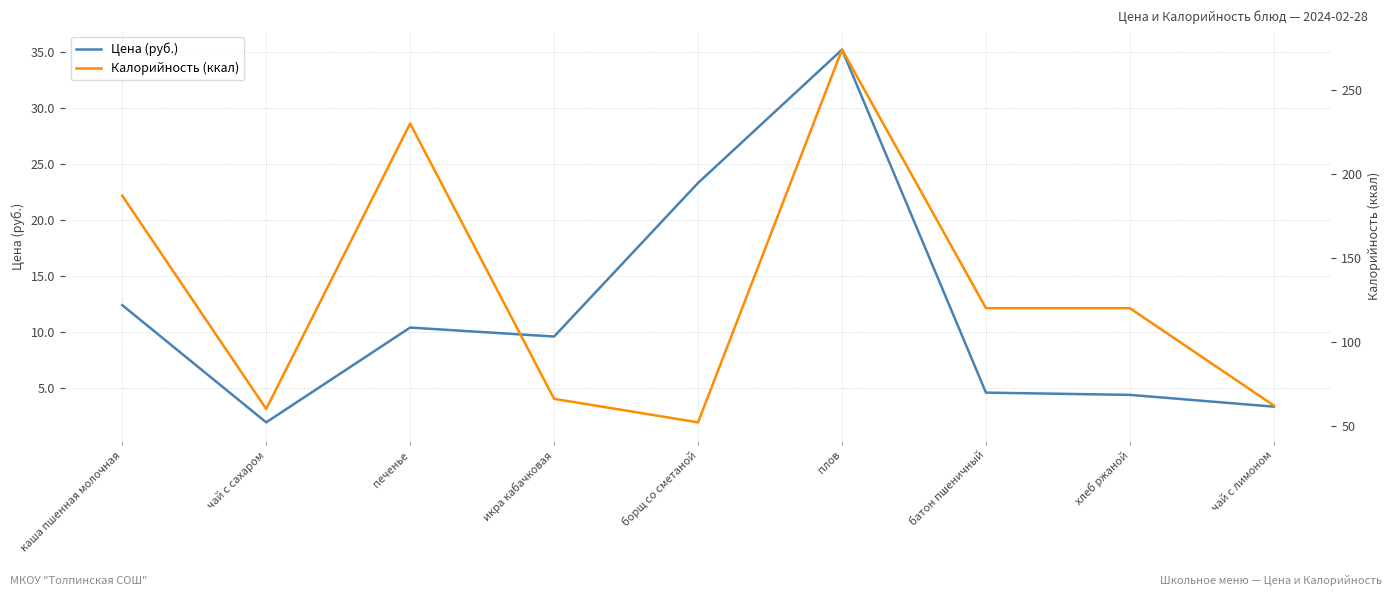

What position from the left is икра кабачковая?

4